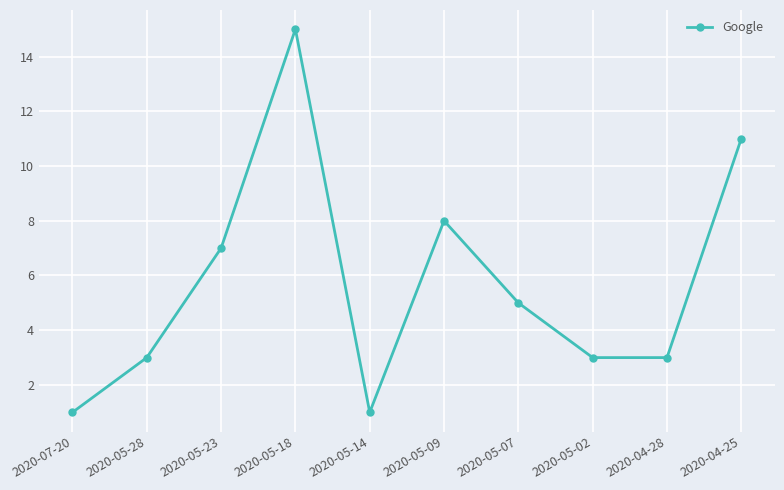

What is the difference between the second highest and second lowest values?

10